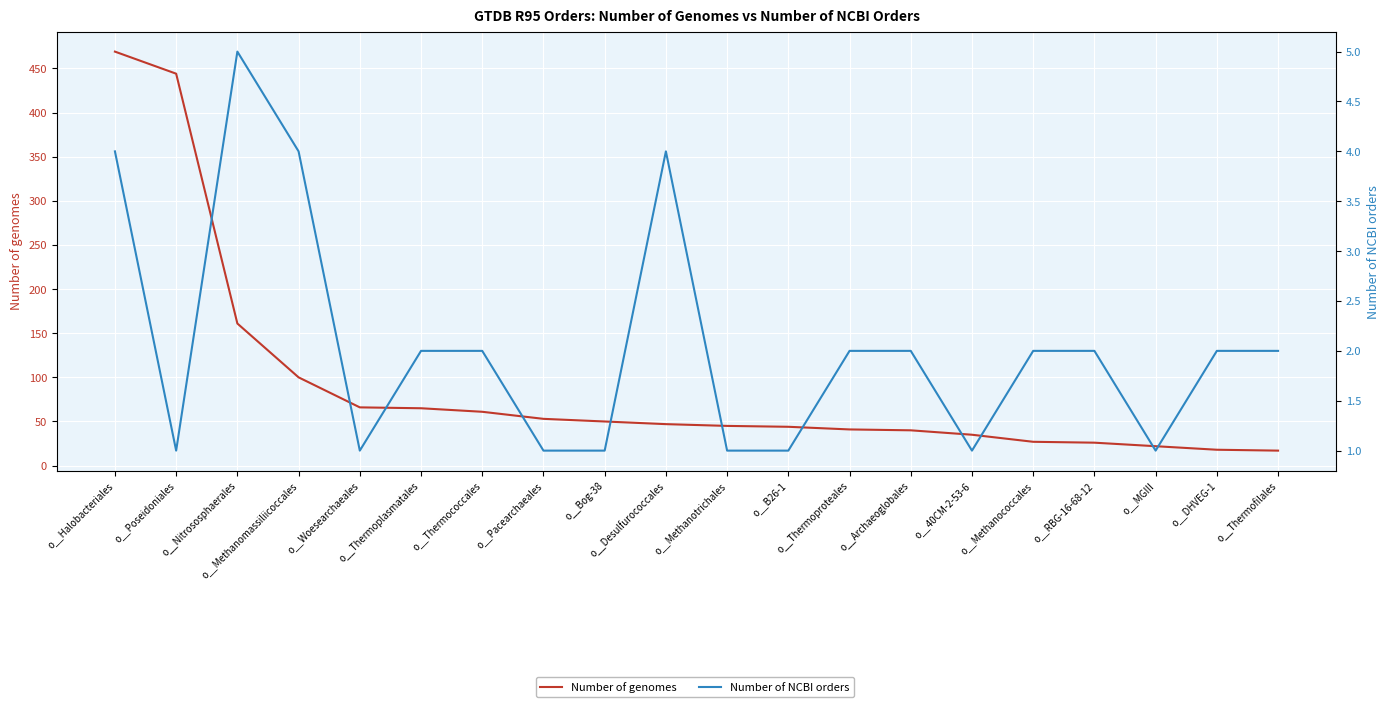

Which series has the widest spread of values?

Number of genomes